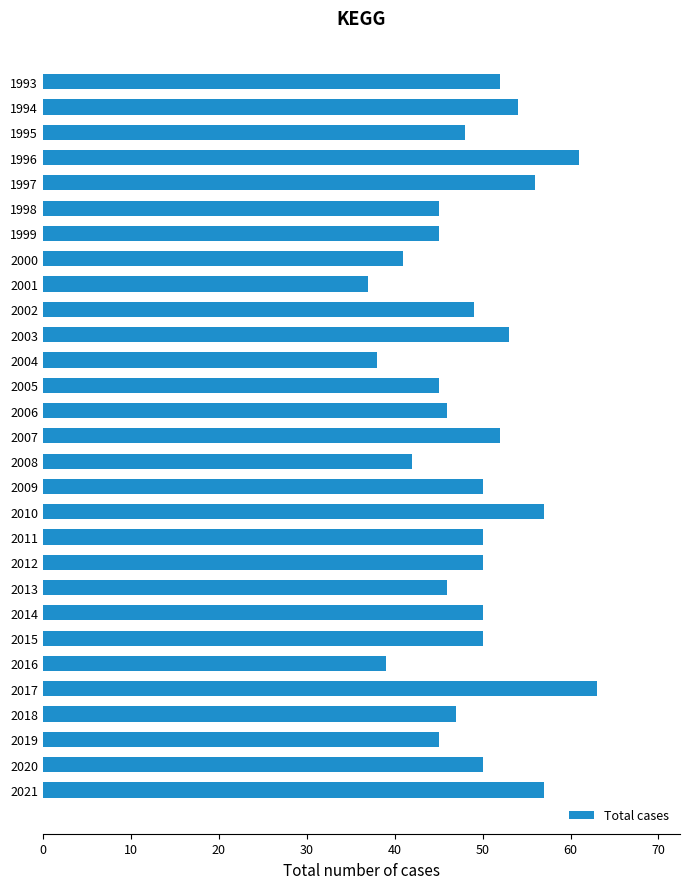

Count the number of categories in the chart.

29